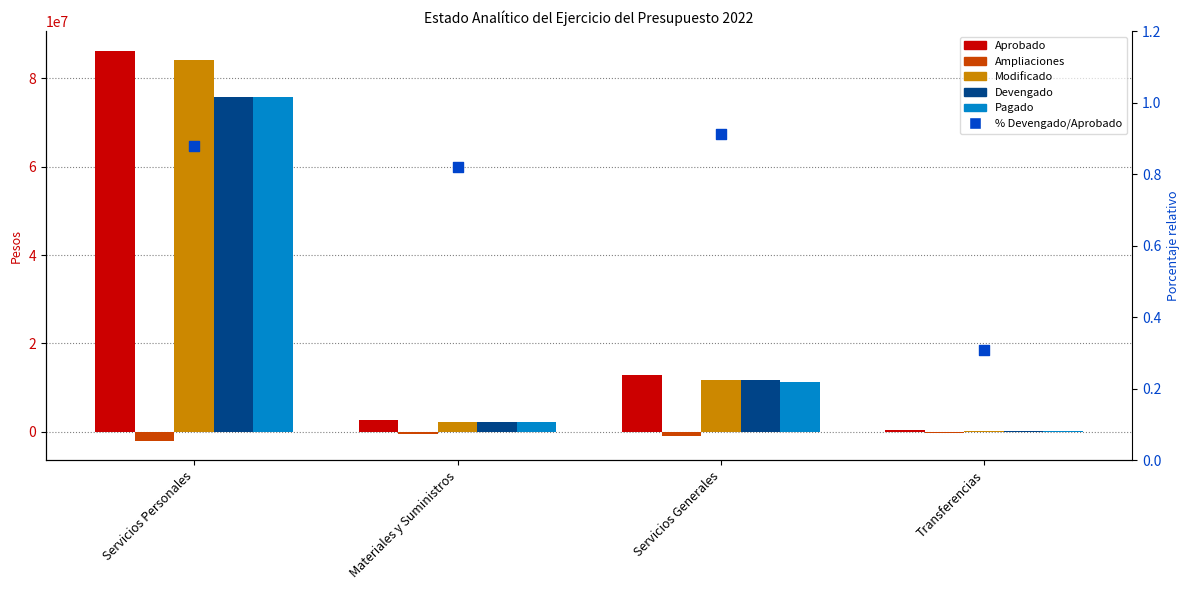

Which series has the largest total across all categories?

Aprobado